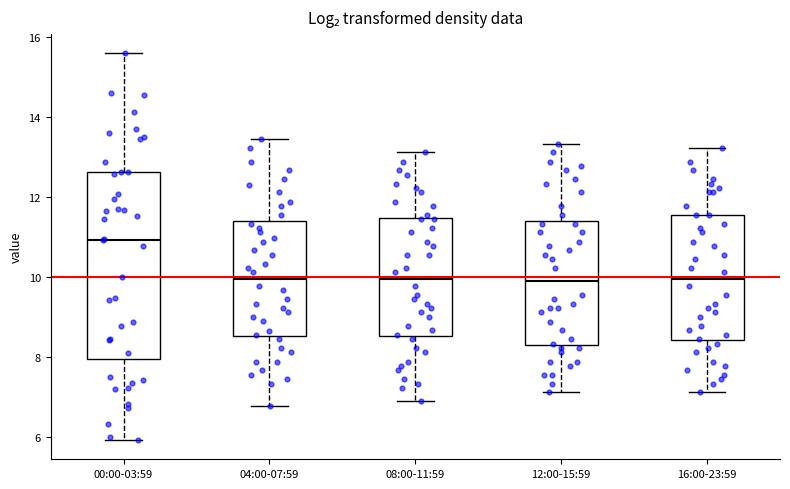

Where does the lower whisker of the box for 16:00-23:59 end on the y-axis? The values are not printed on the chart, so give them approximately, as read against the axis.

7.2